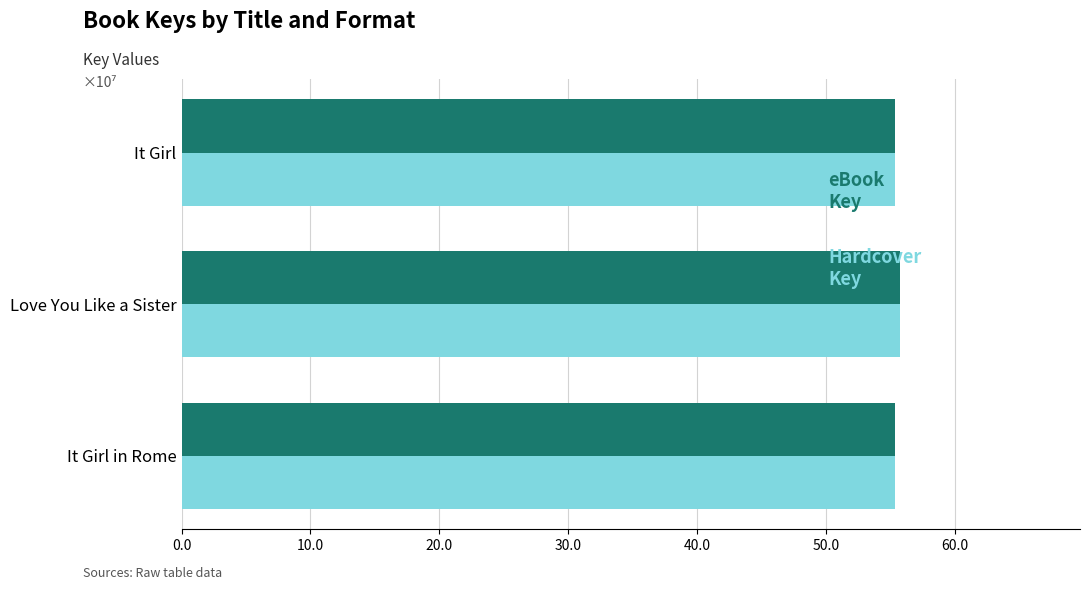

What is the total value across all series at Love You Like a Sister?

111.6